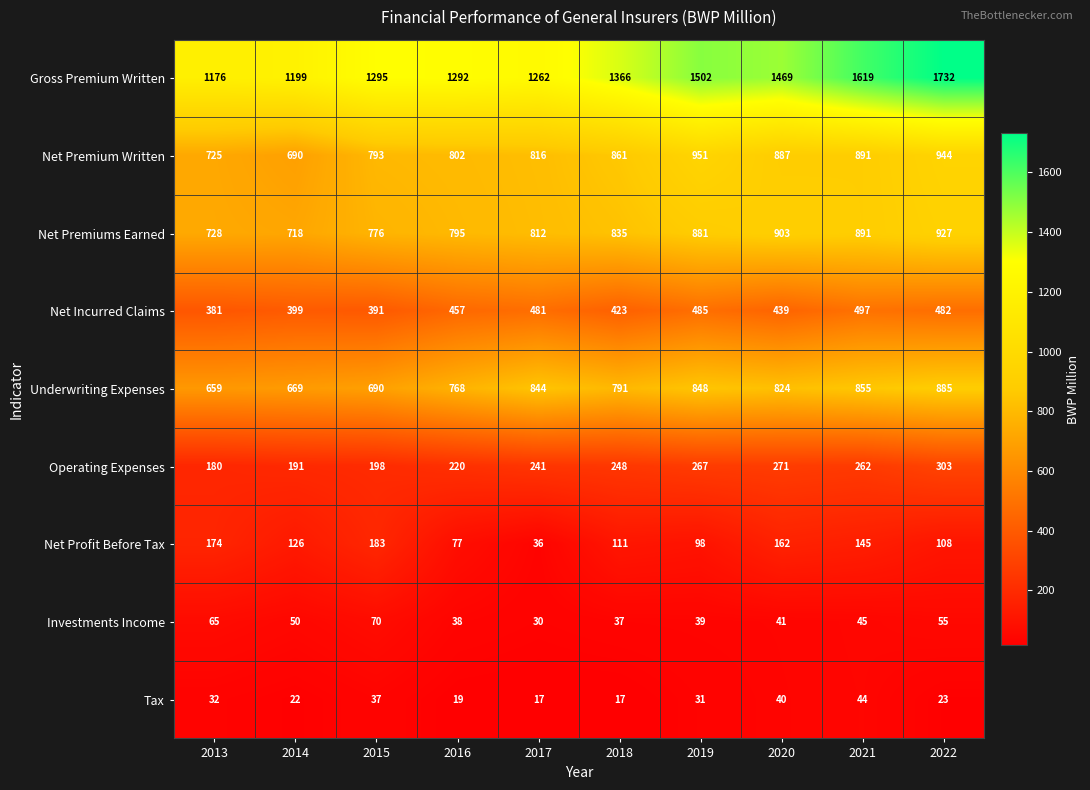

Which category has the lowest value in the Underwriting Expenses series?

2013